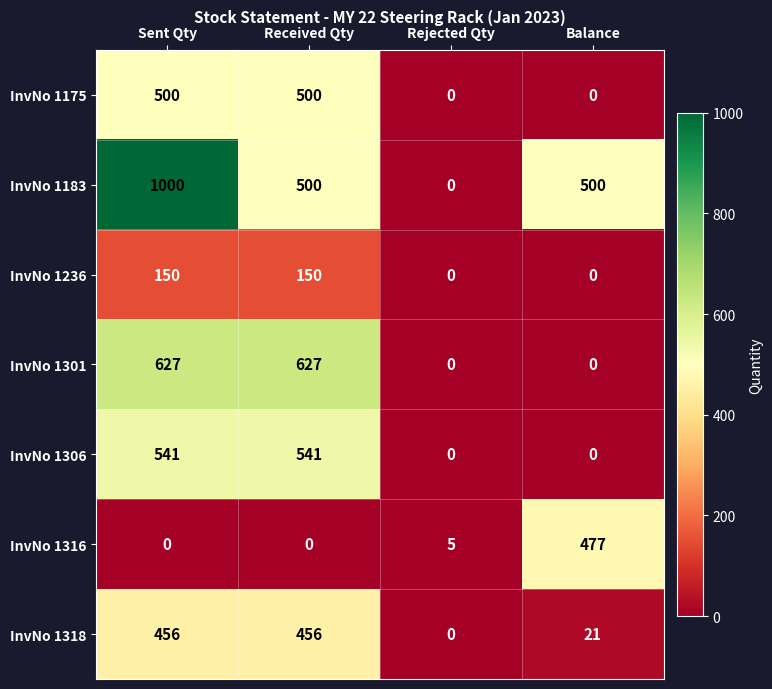

Count the number of data series in this chart.

7